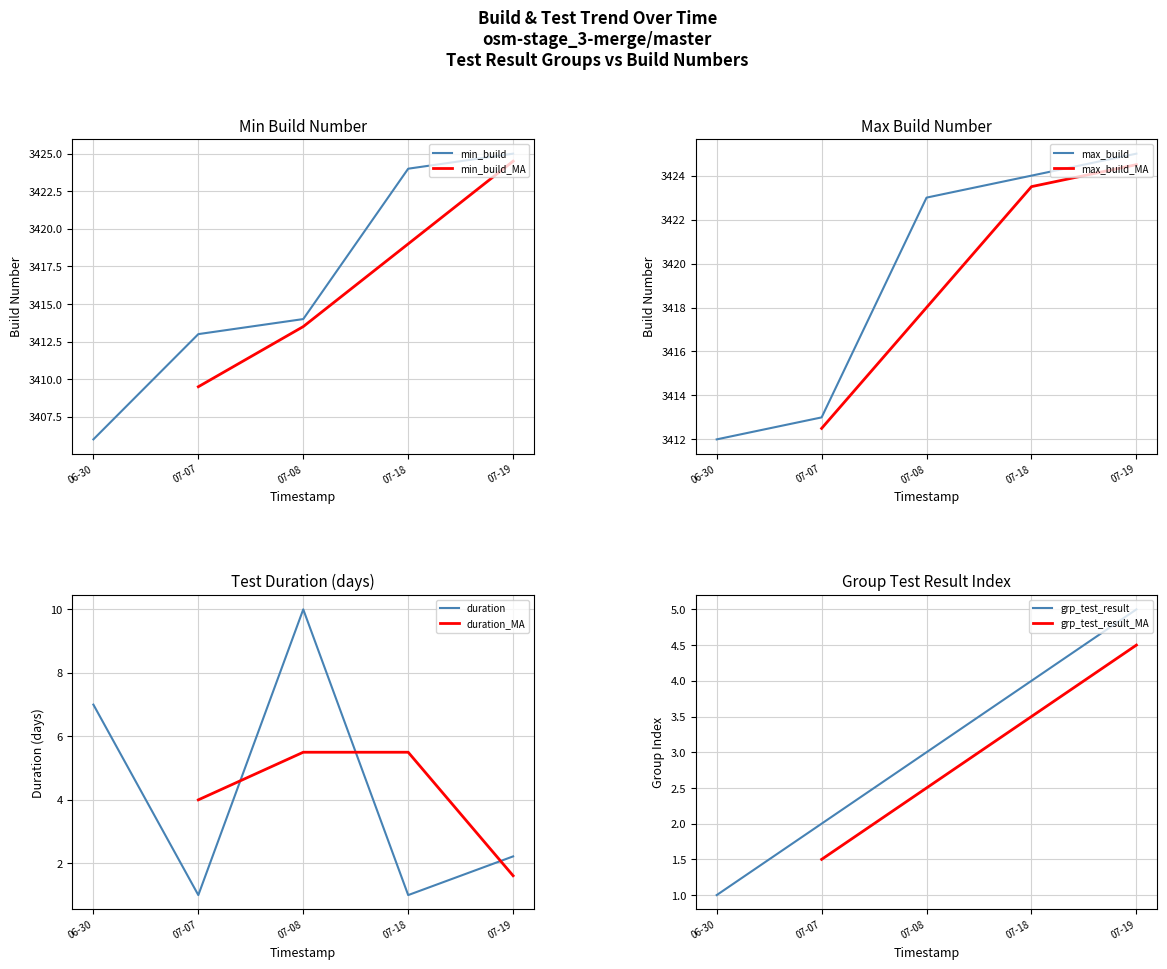

Which category has the highest value in the min_build series?

07-19